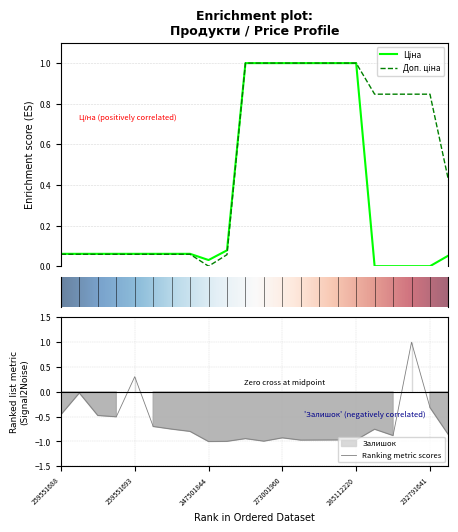

Is it true that Ціна equals 0.0 at 247501844?

False